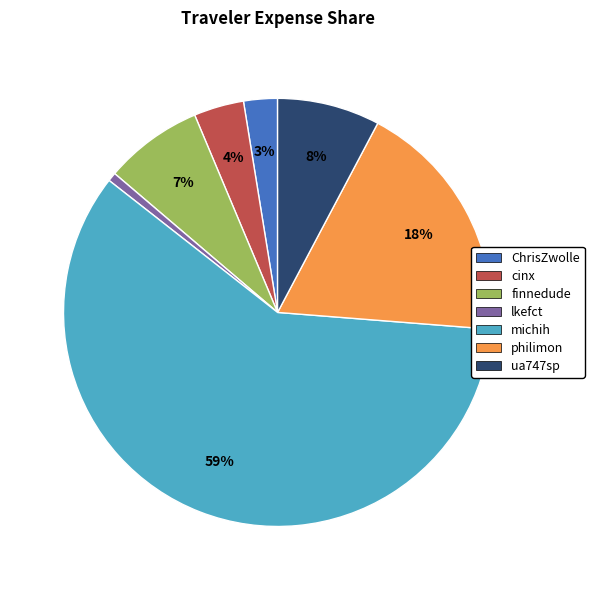

Which slice represents more than half of the pie?

michih